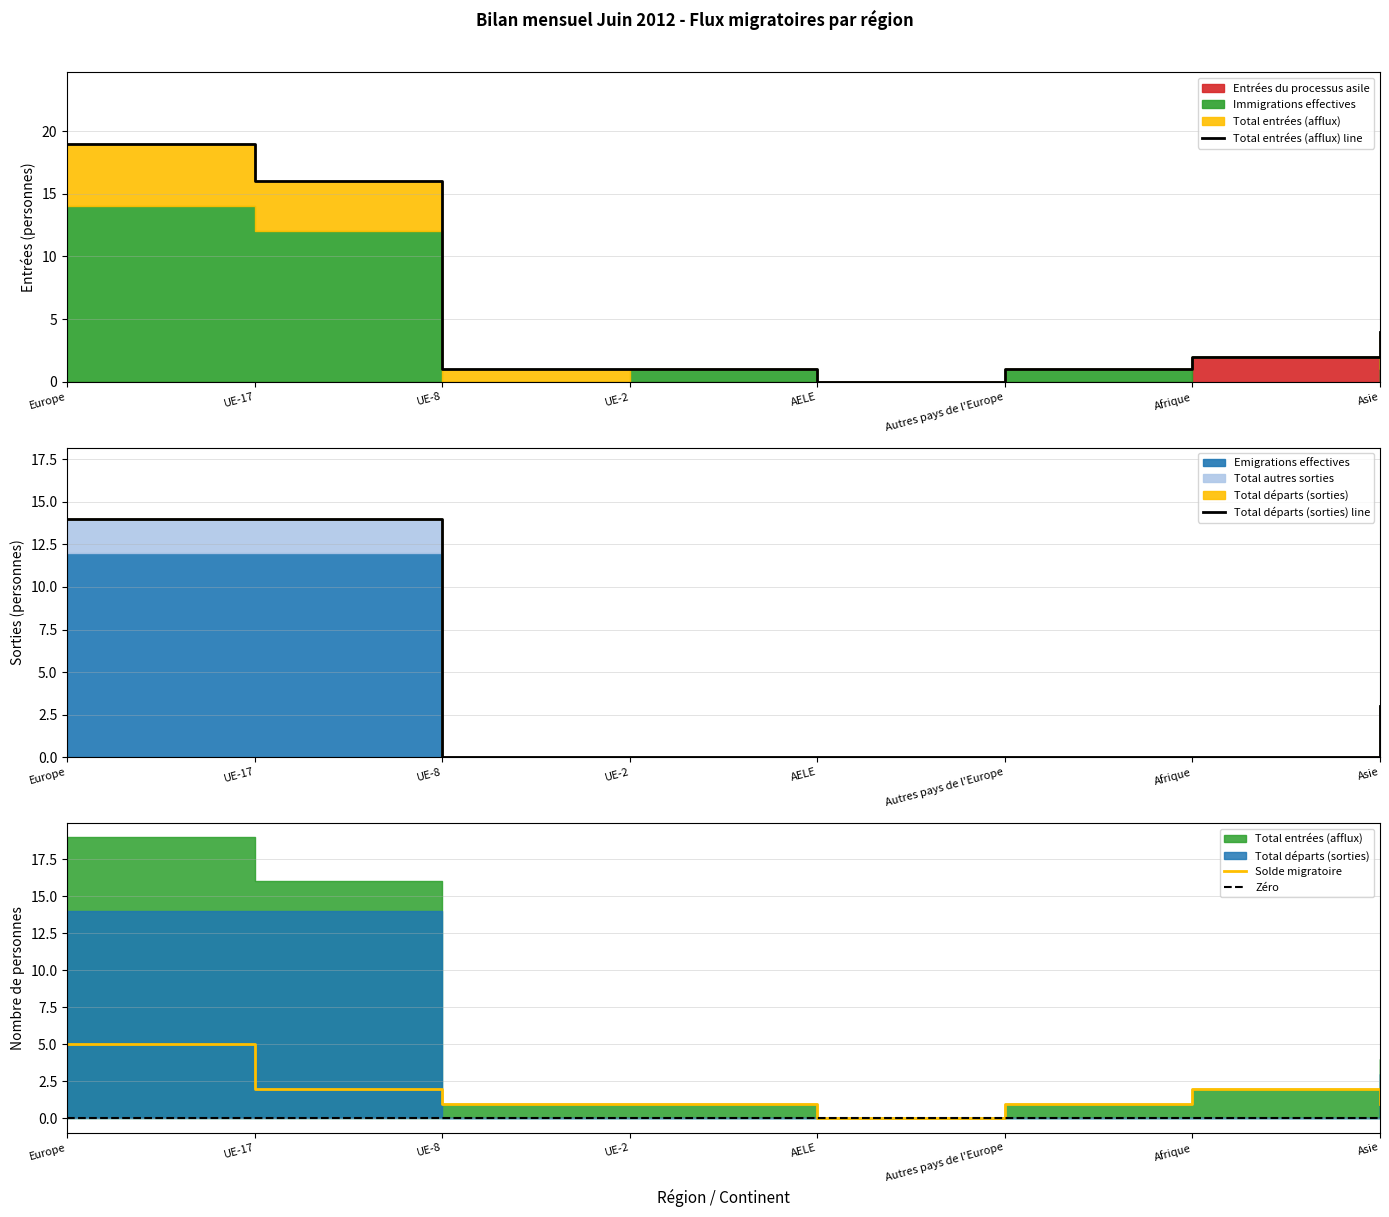

True or false: Total autres sorties and Emigrations effectives cross at least once.

False